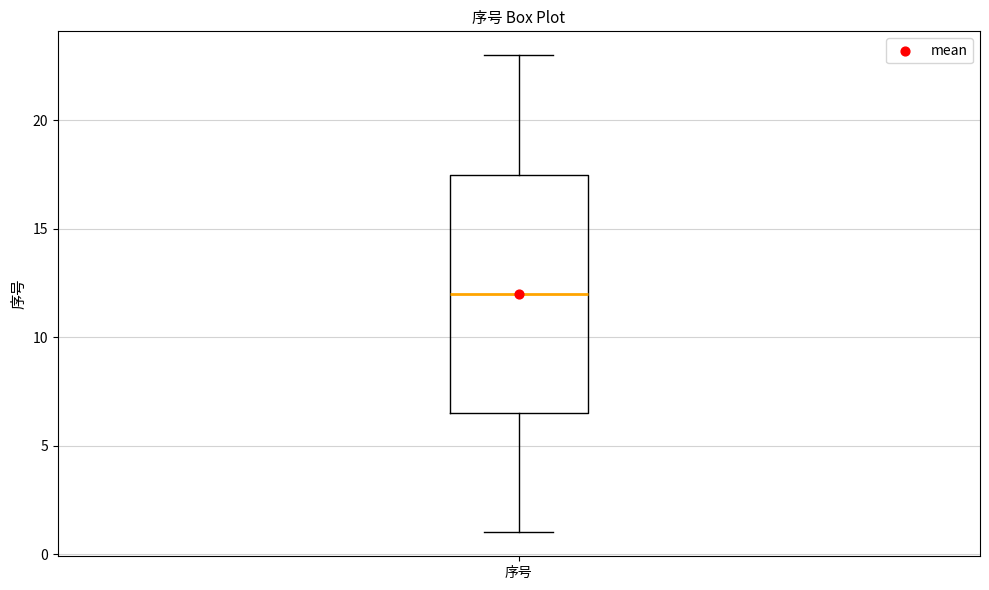

Read this box plot against the y-axis: the position of the median line, the range covered by the box, and the ends of both whiskers. The values are not printed on the chart, so give them approximately, as read against the axis.

median 12.0, box 6.5 to 17.5, whiskers 1.0 to 23.0